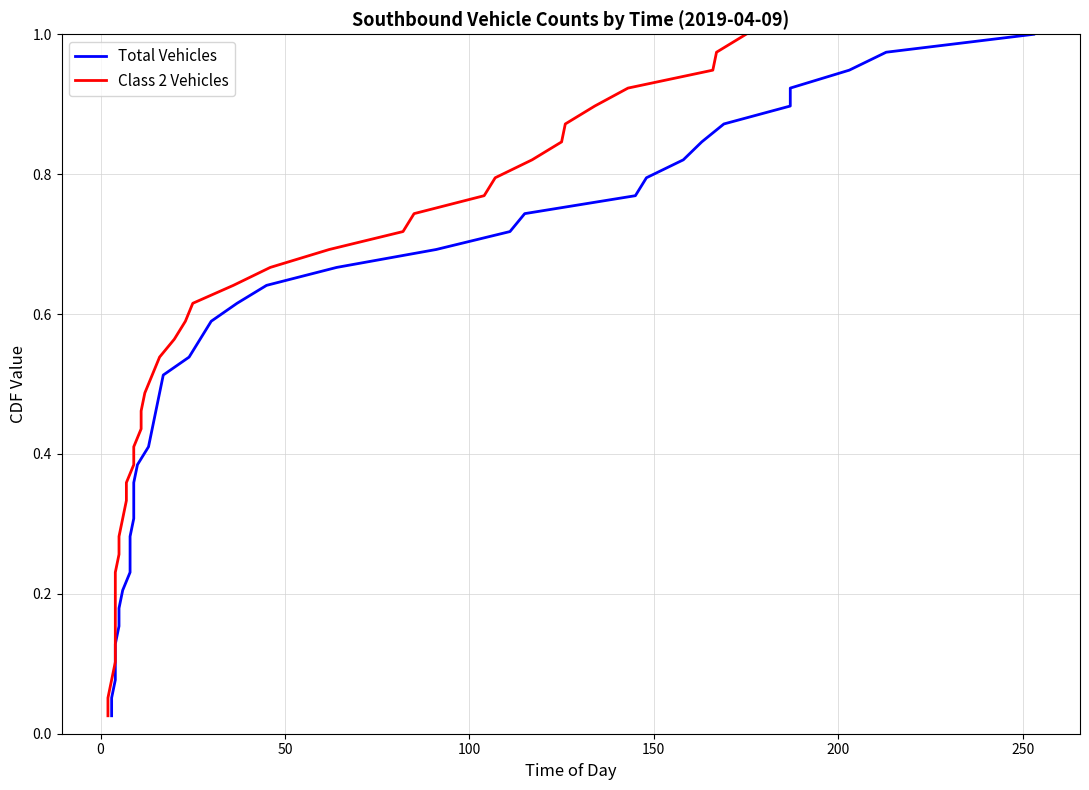

Which series has the largest total across all categories?

Total Vehicles